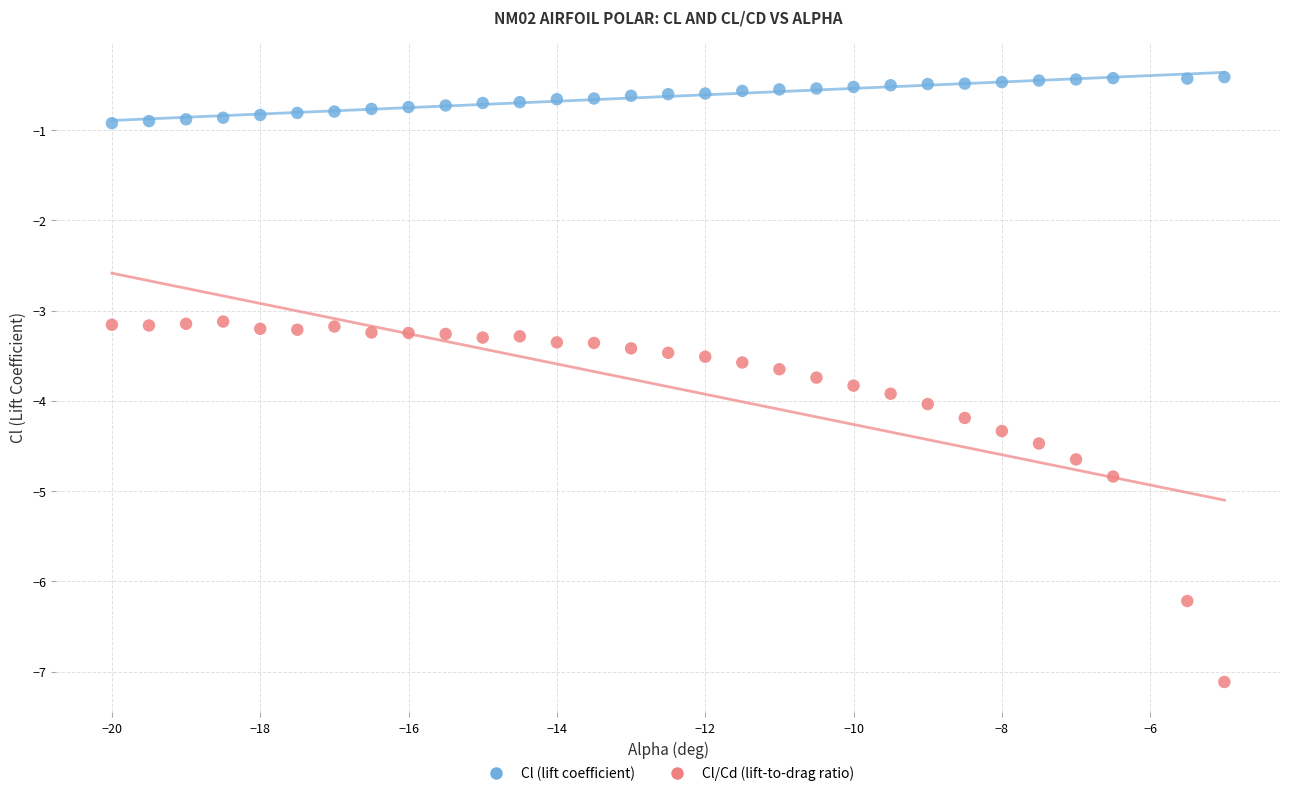

What is the X range (max minus min) for the scatter plot?

15.0